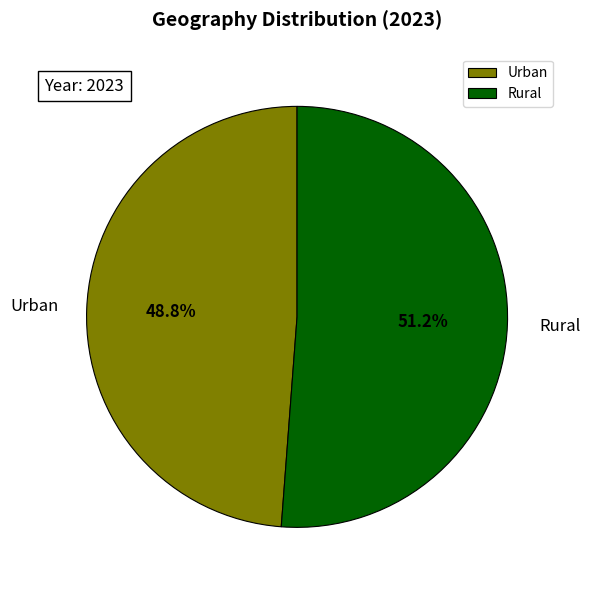

To the nearest percent, what percentage of the pie is Rural?

51%